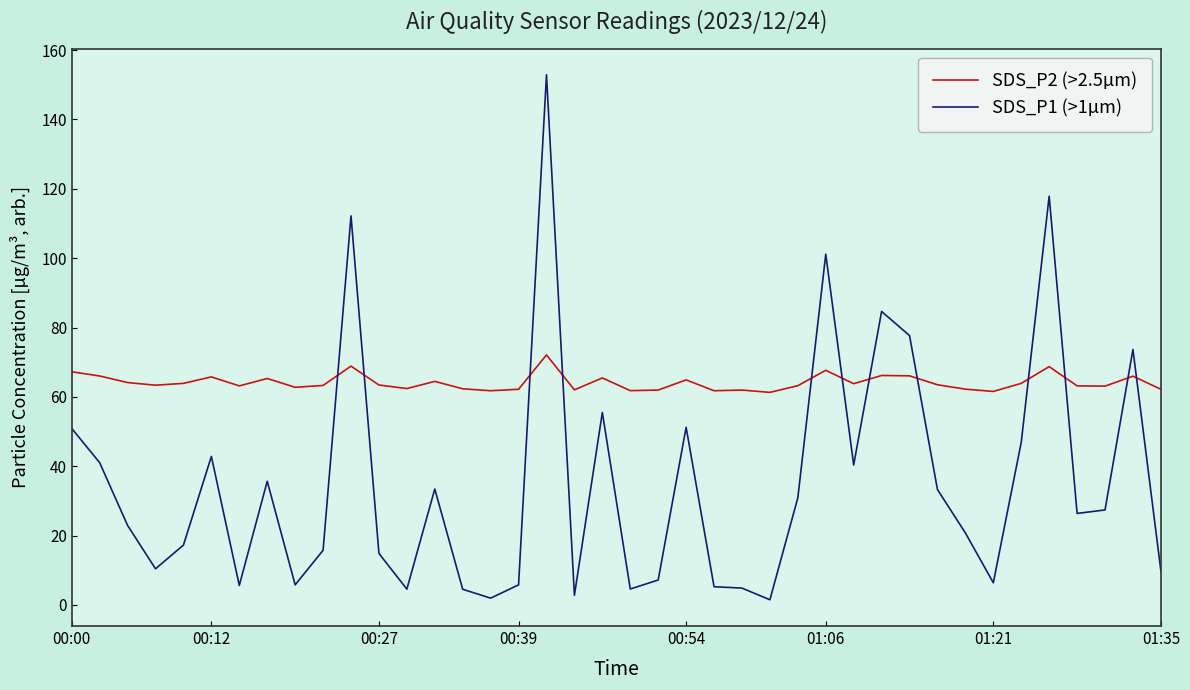

List the series in order of their overall mean, lowest first.

SDS_P1 (>1µm), SDS_P2 (>2.5µm)